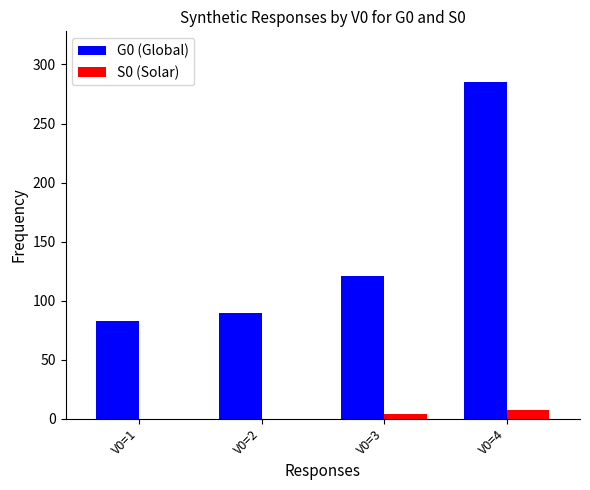

What is the approximate value of S0 (Solar) at V0=3?

3.5